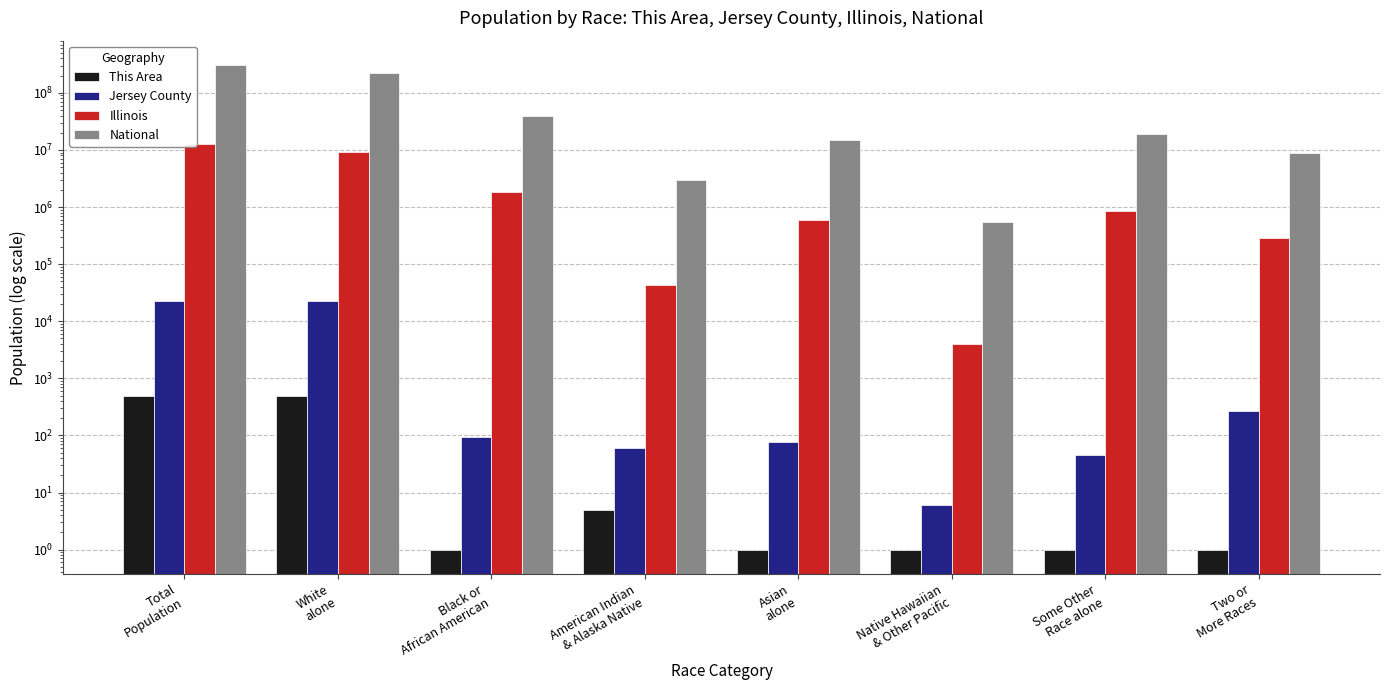

What is the label of the 6th bar from the right?

Black or
African American